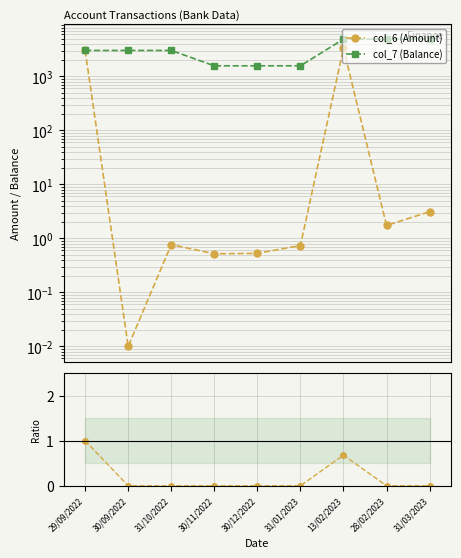

Where is col_6 (Amount) nearest to the value 1664?

29/09/2022